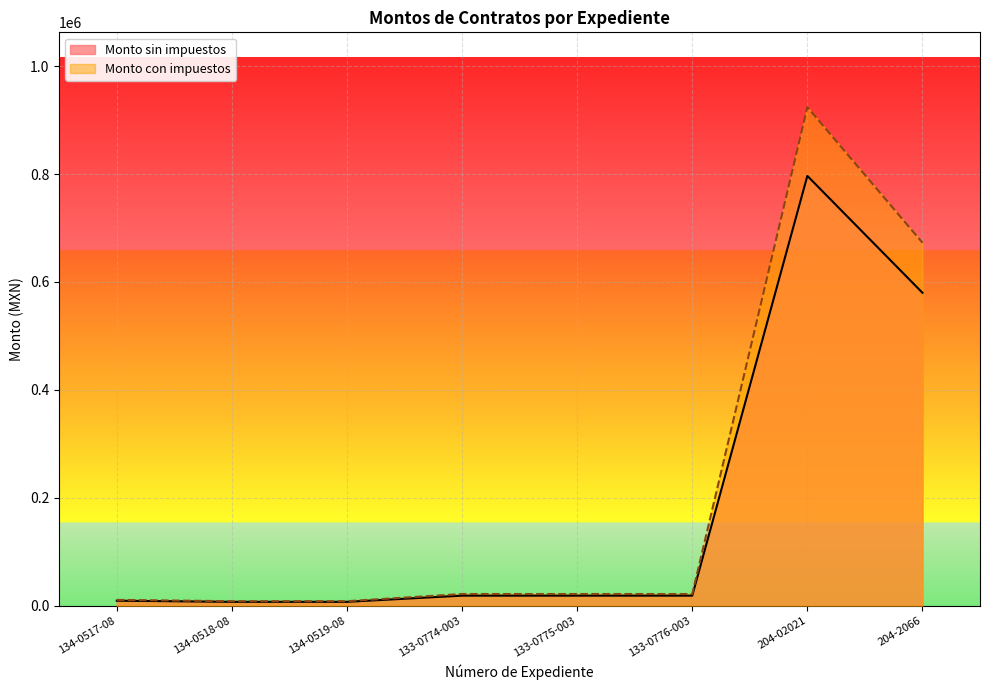

True or false: Monto sin impuestos and Monto con impuestos cross at least once.

False